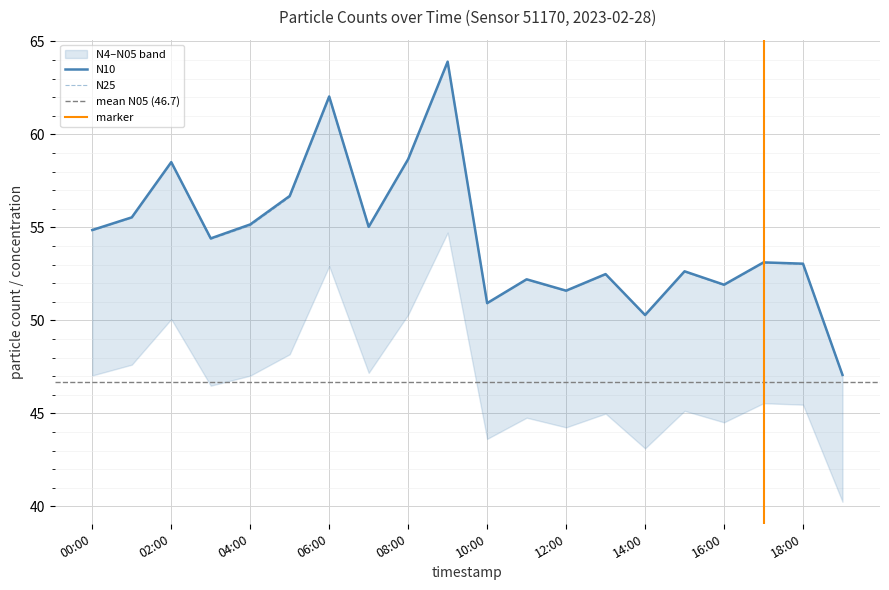

True or false: N4 and N25 intersect in this chart.

False